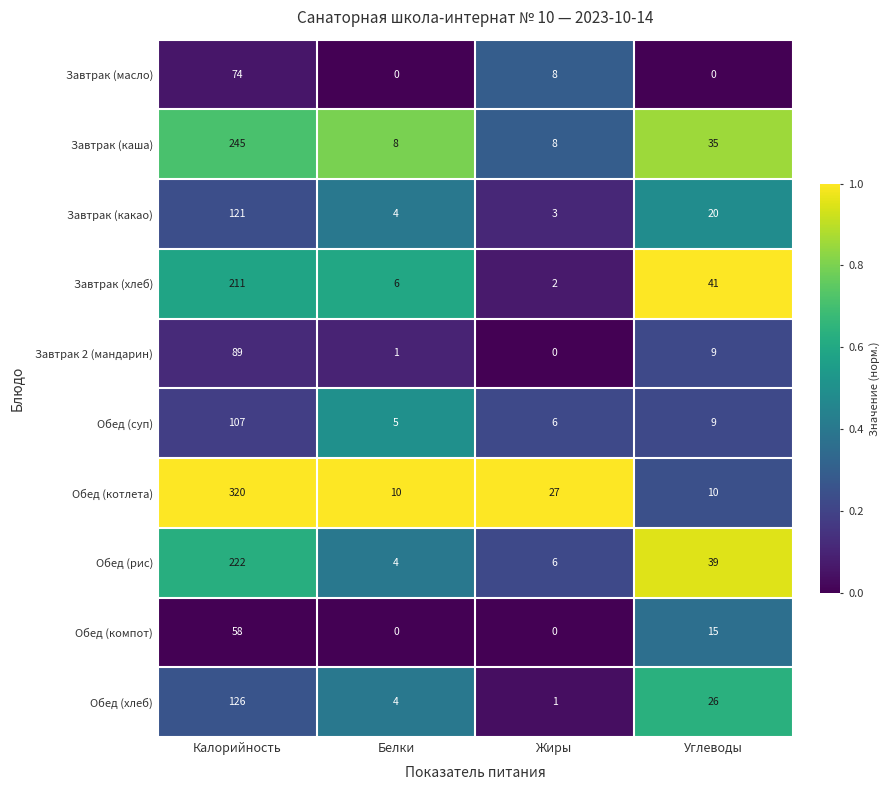

Is it true that Завтрак (хлеб) equals 77 at Калорийность?

False